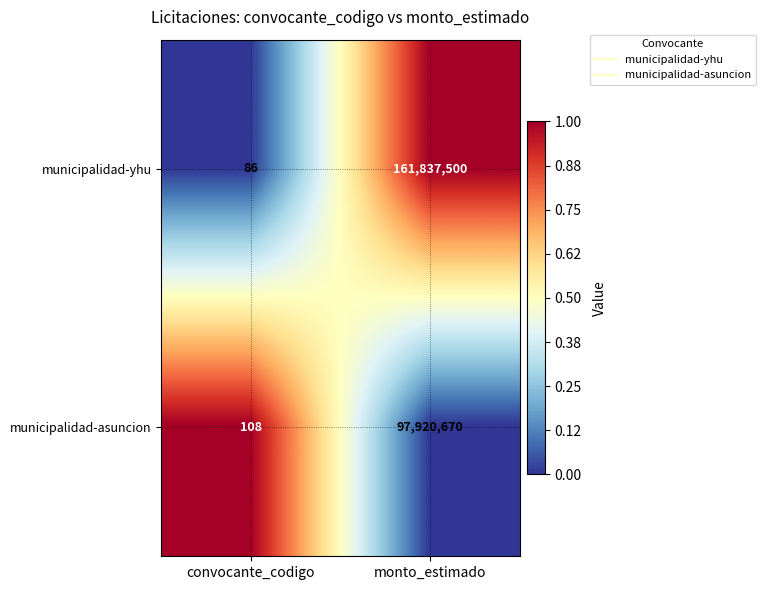

Reading left to right, transcribe all the data shown in this chart.

municipalidad-yhu: 86	161837500
municipalidad-asuncion: 108	97920670